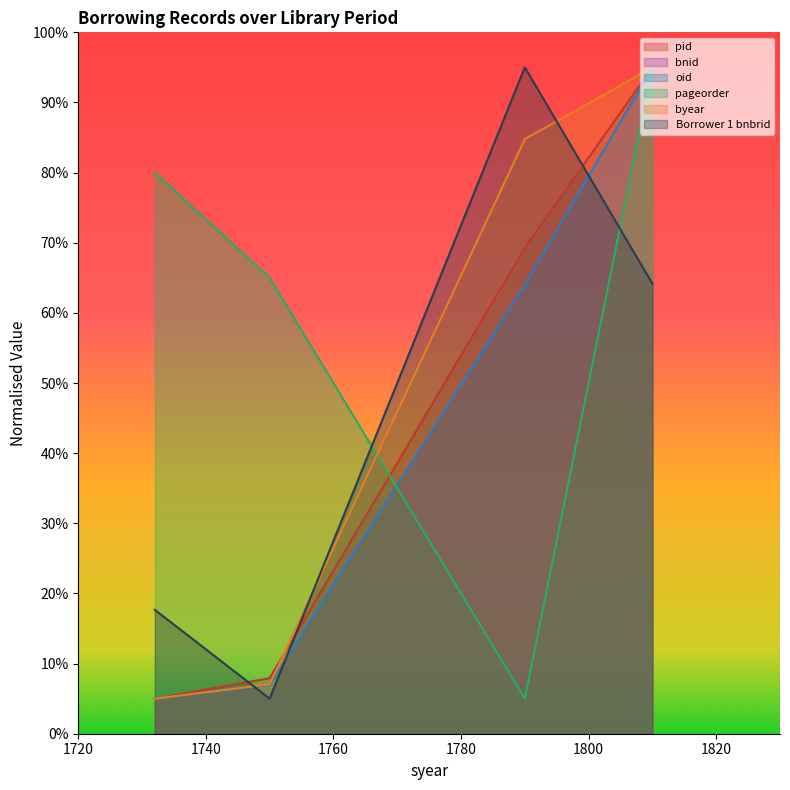

Is the value of bnid at 1790 greater than the value of byear at 1732?

Yes